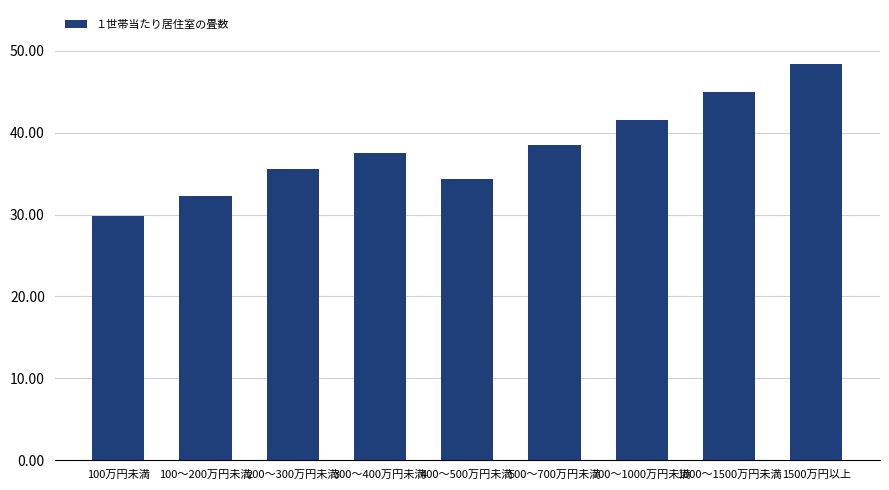

Which category has the lowest value across all series?

100万円未満